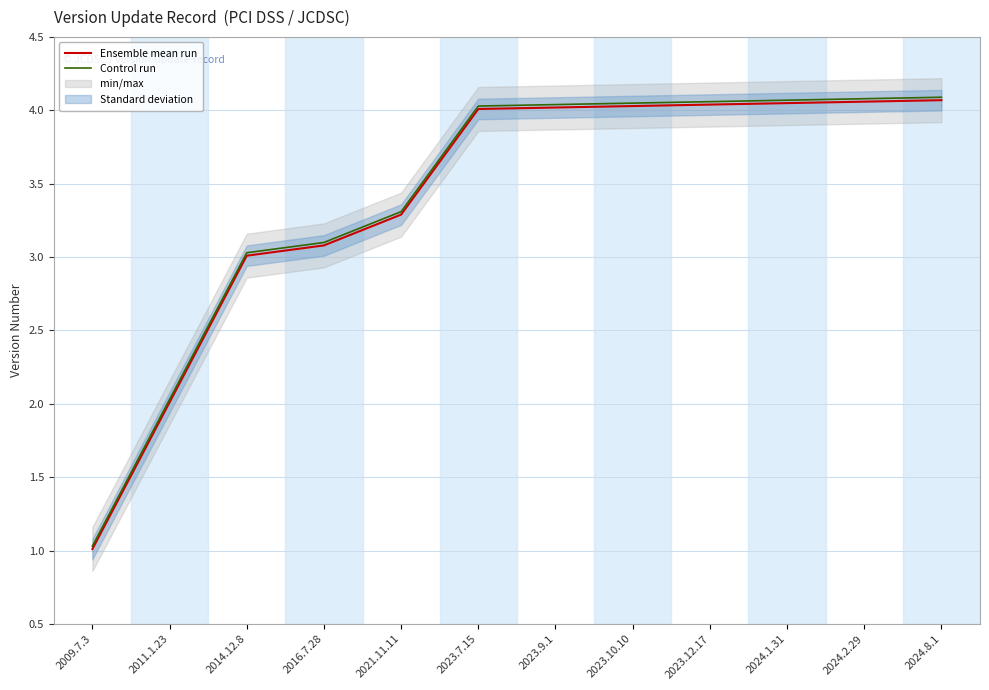

Is it true that Ensemble mean run equals 3.0 at 2014.12.8?

True